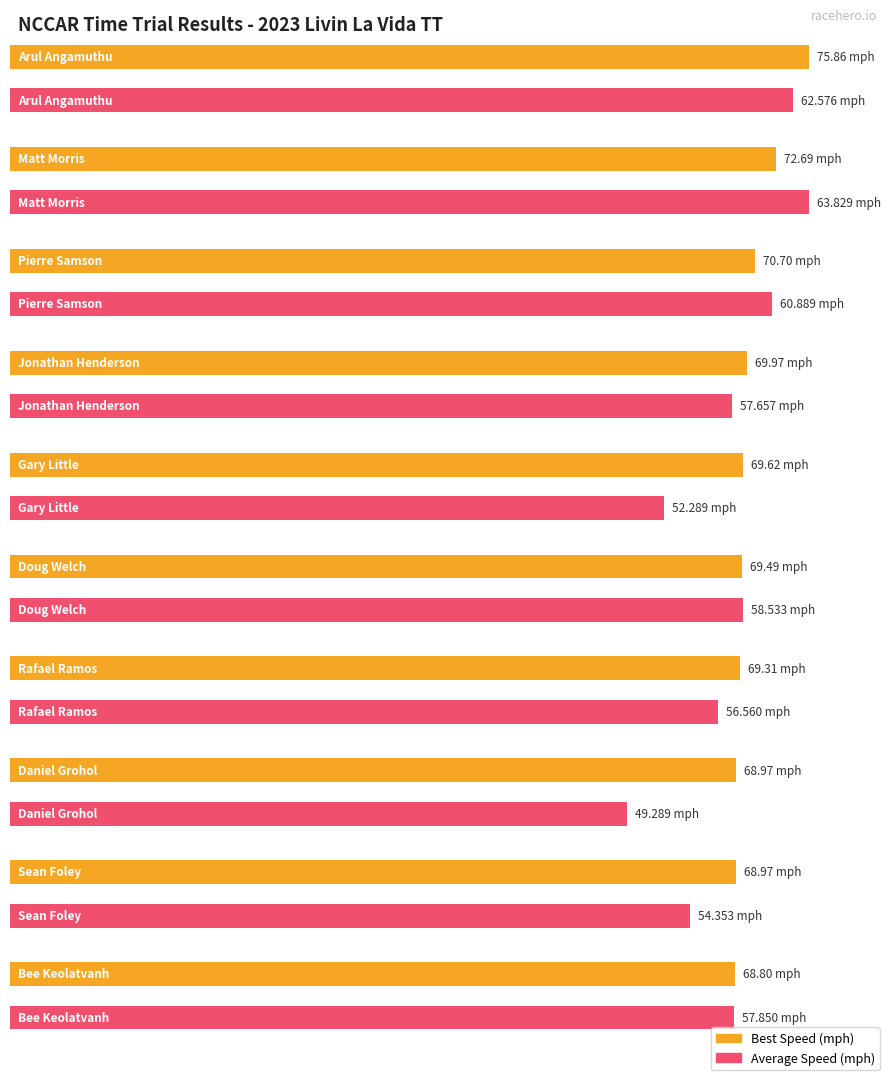

What is the label of the 1st bar from the left?

Arul Angamuthu